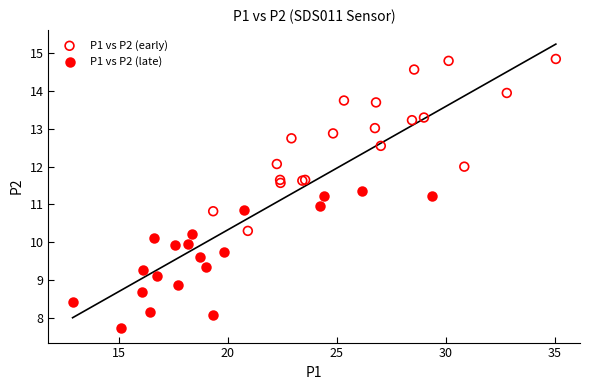

What are all the series names shown in the legend?

P1 vs P2 (early), P1 vs P2 (late)